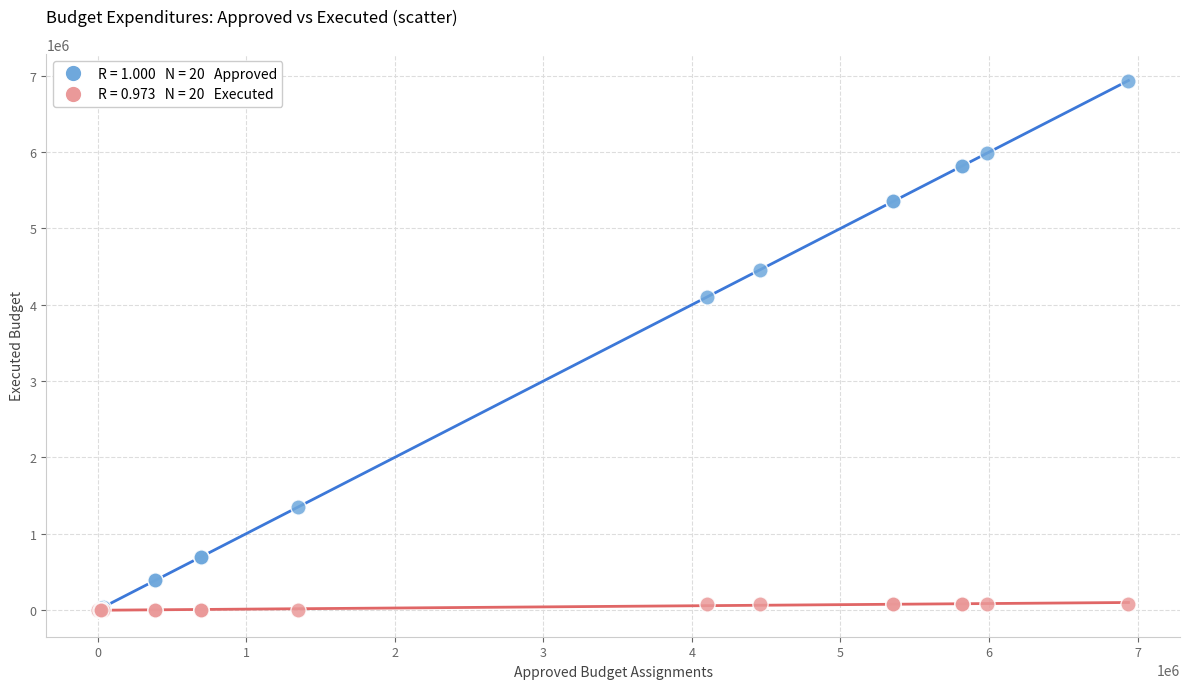

Across all series, what Y value is closest to 3469228?

4100000